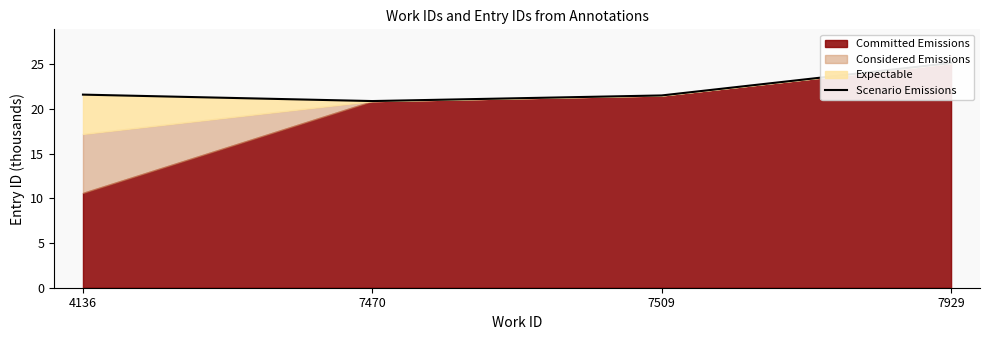

At which category does the chart reach its minimum across all series?

7470